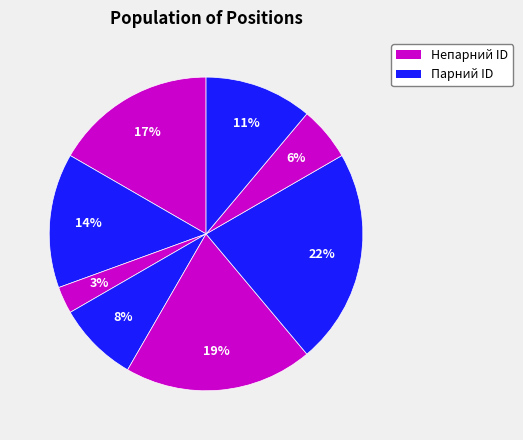

To the nearest percent, what is the average slice percentage?

12%